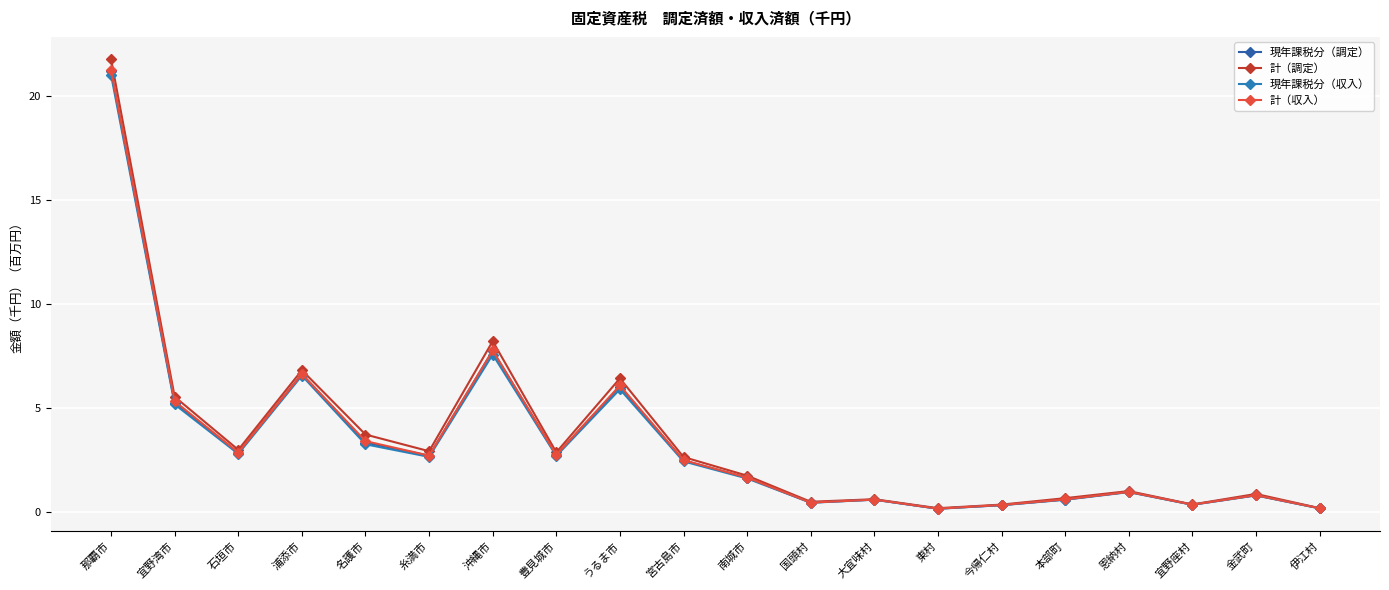

Which series has the largest range (max minus min)?

計（調定）